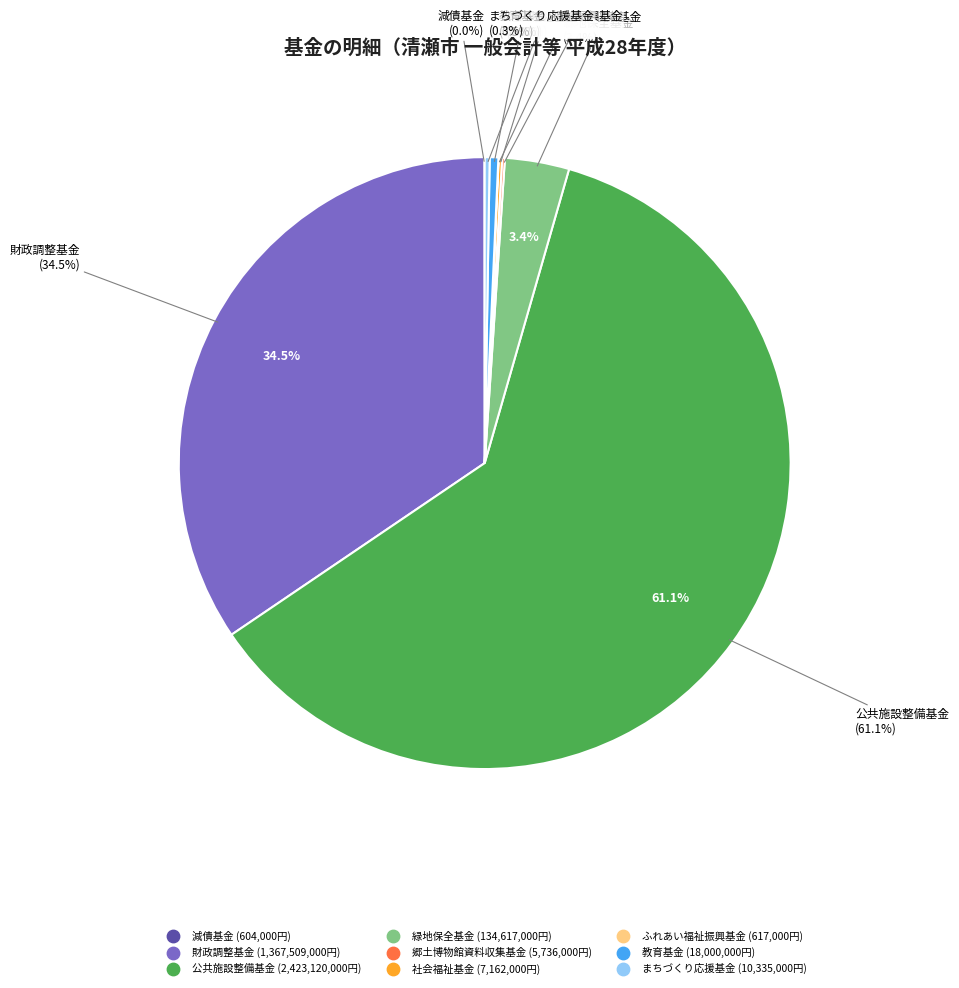

To the nearest percent, what is the difference between the 教育基金 and 公共施設整備基金 slice percentages?

61%